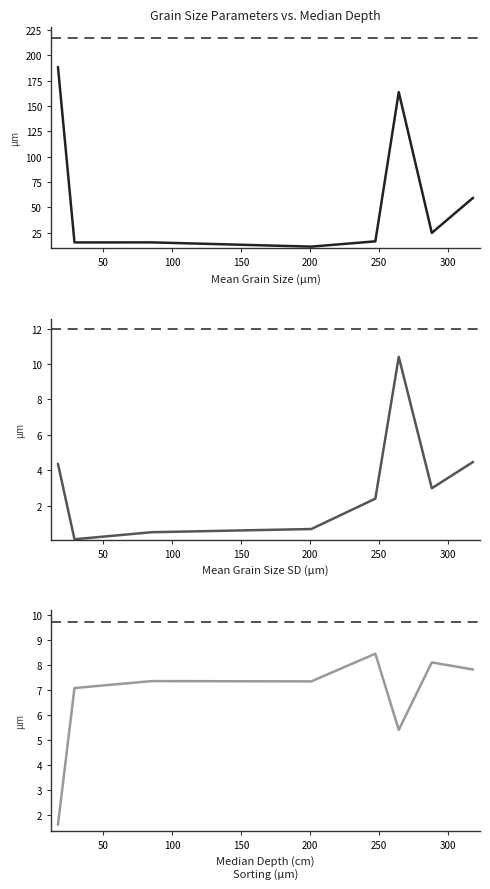

What is the sum of all Mean Grain Size (µm) values?

495.7